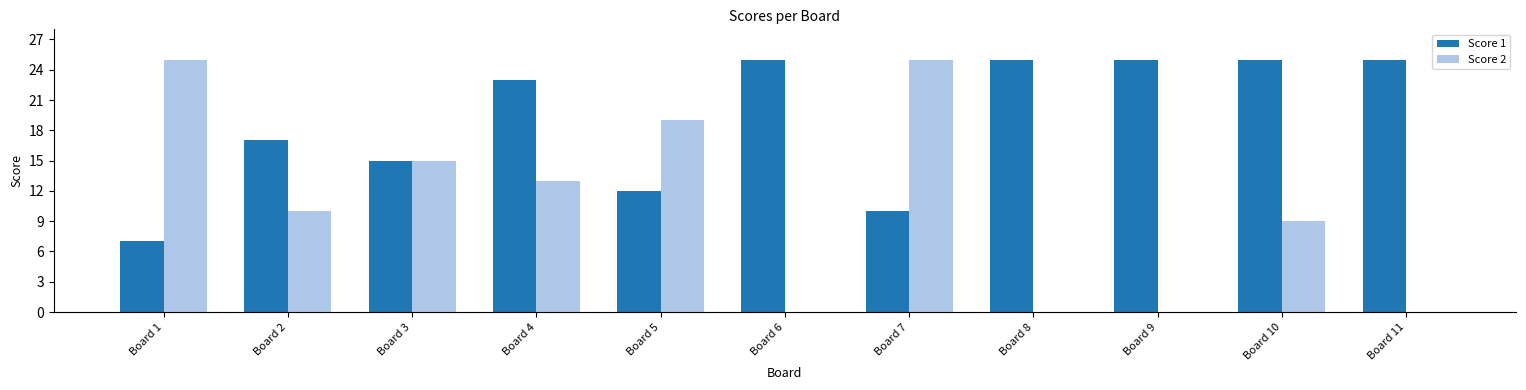

What is the maximum value shown in the chart?

25